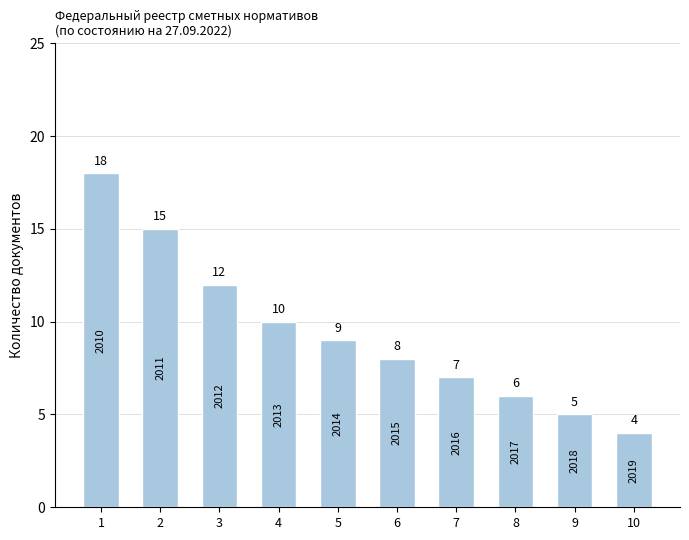

What is the sum of the values at 5 and 6?

17